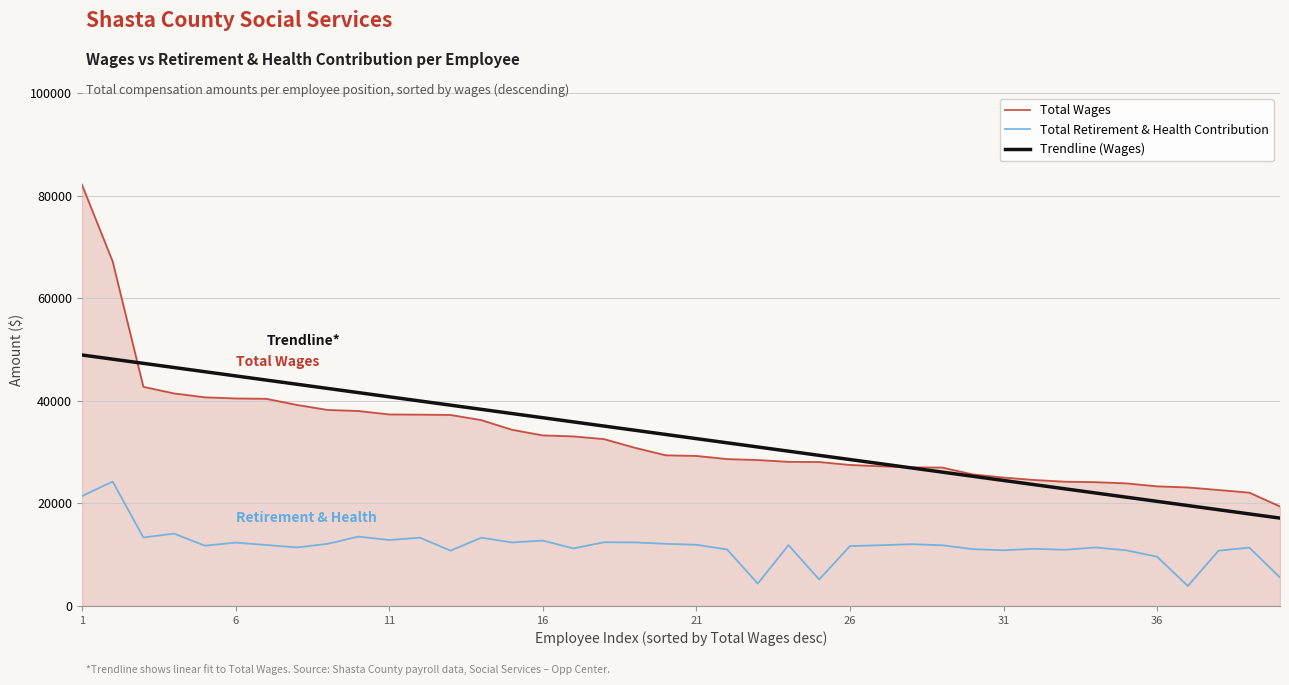

What is the maximum value shown in the chart?

82131.0